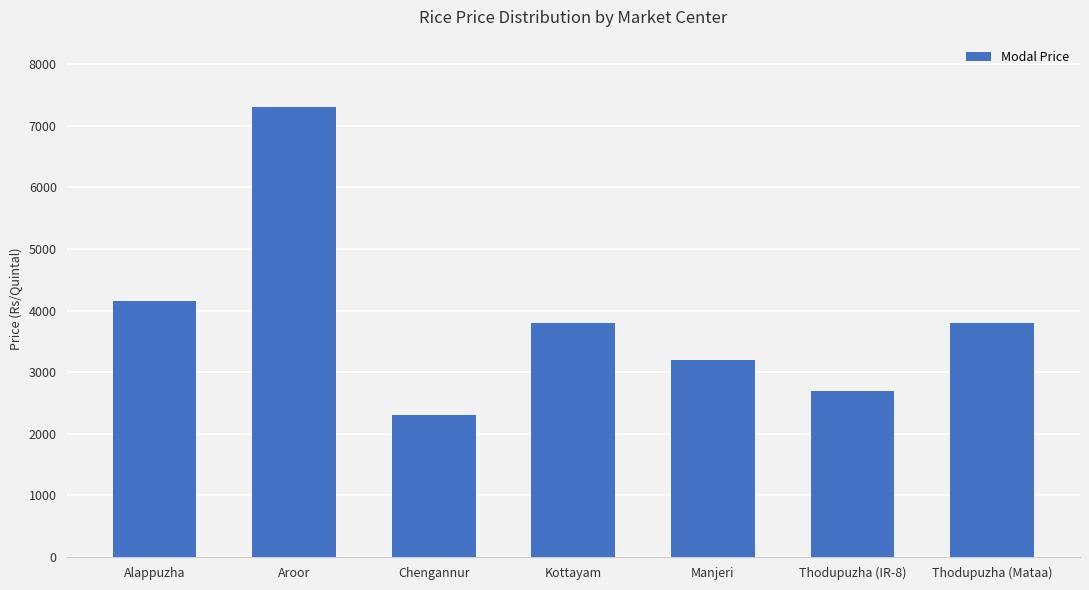

Which category has the highest value across all series?

Aroor